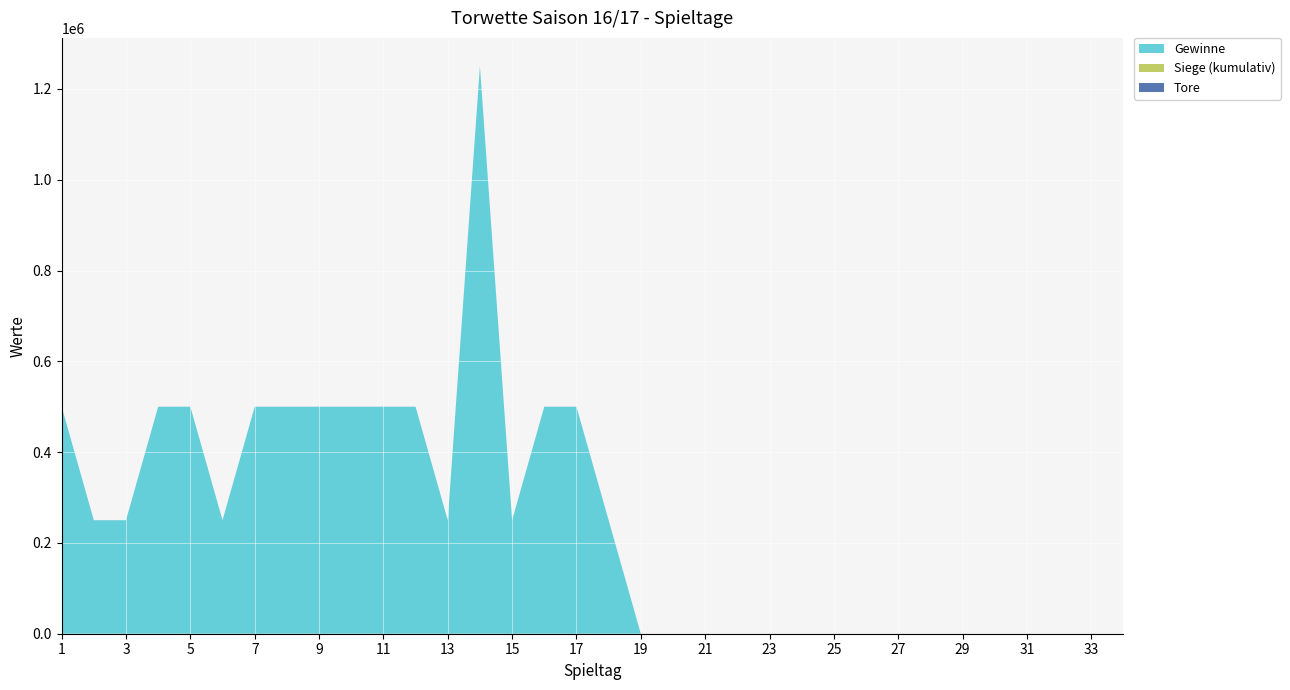

Reading left to right, list all the values displayed in this chart.

Tore: 26	25	31	23	27	21	21	31	19	31	24	26	30	13	20	23	17	31	20	22	24	29	36	24	16	35	22	31	29	30	24	24	37	35
Siege (kumulativ): 1	1	1	1	1	1	1	1	1	1	1	1	1	1	1	1	1	1	0	0	1	0	0	1	0	0	0	0	0	0	1	1	0	0
Gewinne: 500000	250000	250000	500000	500000	250000	500000	500000	500000	500000	500000	500000	250000	1250000	250000	500000	500000	250000	0	0	0	0	0	0	0	0	0	0	0	0	0	0	0	0